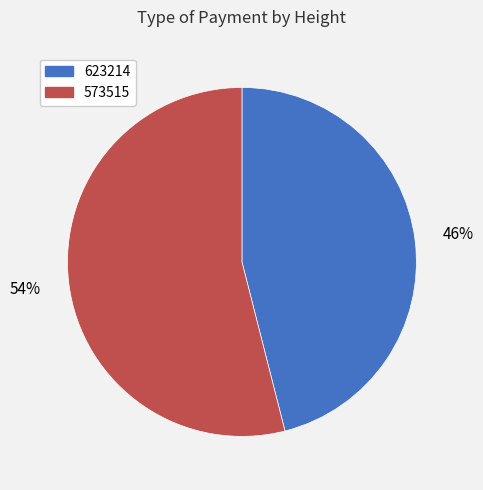

To the nearest percent, what portion does 623214 represent?

46%